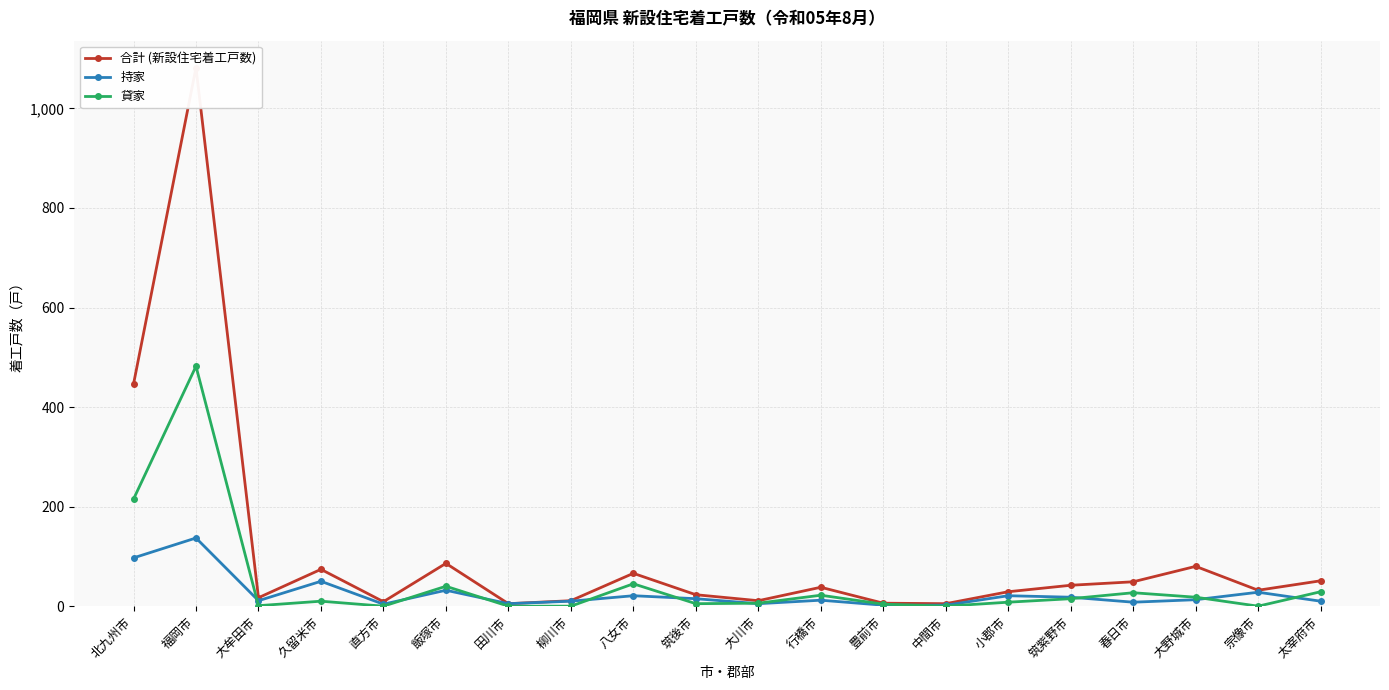

Count the number of categories in the chart.

20